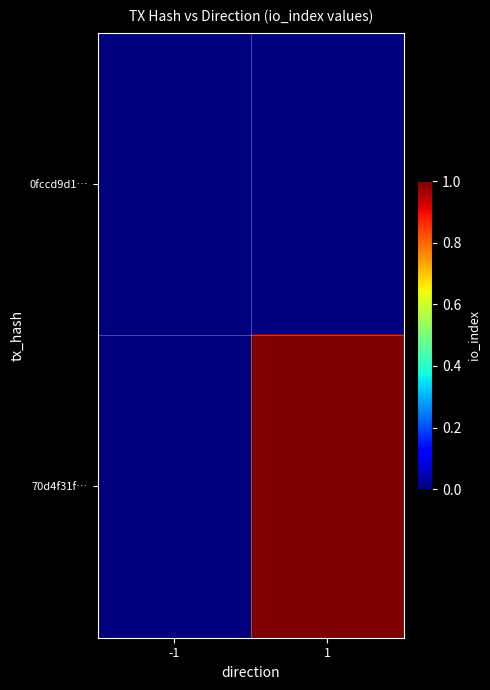

List the series in order of their overall mean, lowest first.

0fccd9d1…, 70d4f31f…